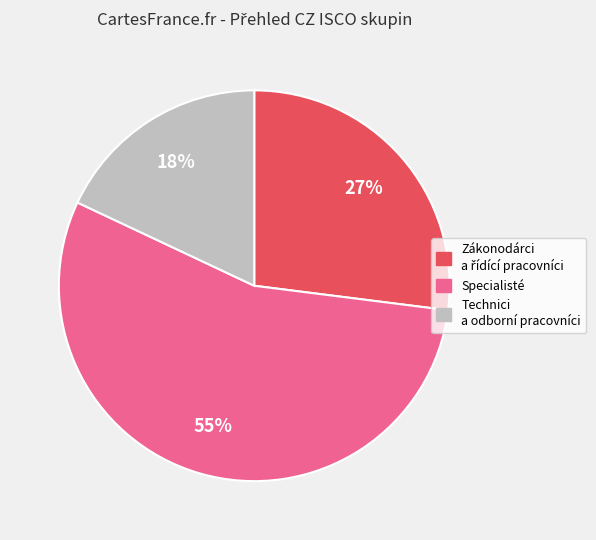

Do Technici a odborní pracovníci and Specialisté together represent more than half of the pie?

Yes